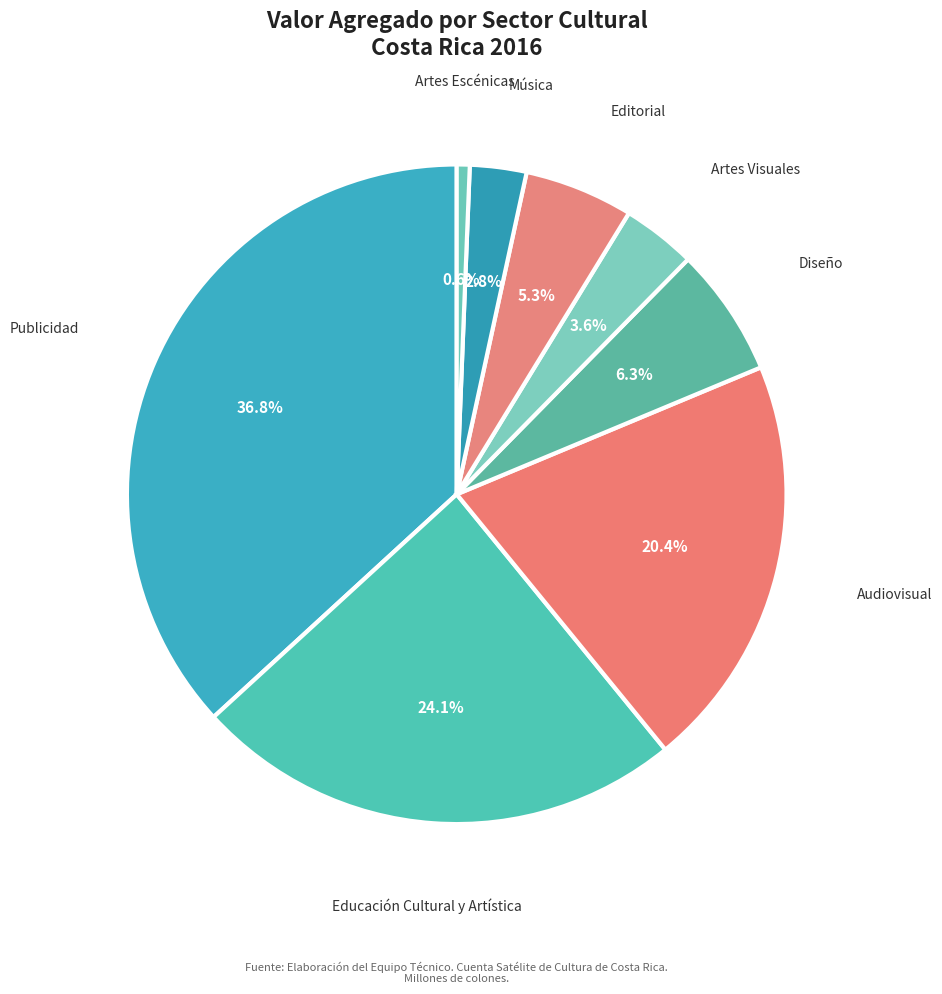

Rank the categories by value from lowest to highest.

Artes Escénicas, Música, Artes Visuales, Editorial, Diseño, Audiovisual, Educación Cultural y Artística, Publicidad